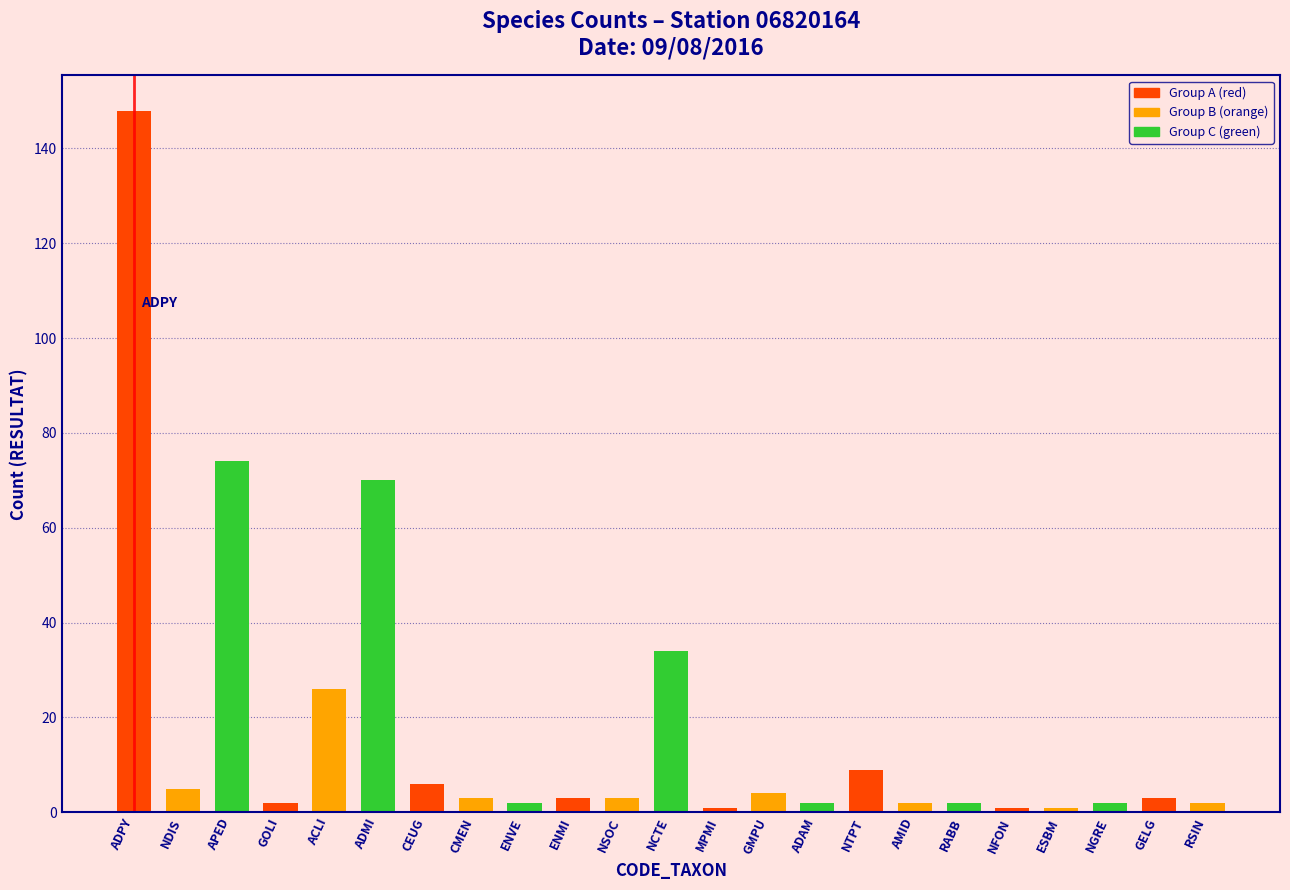

Which category has the highest value across all series?

ADPY